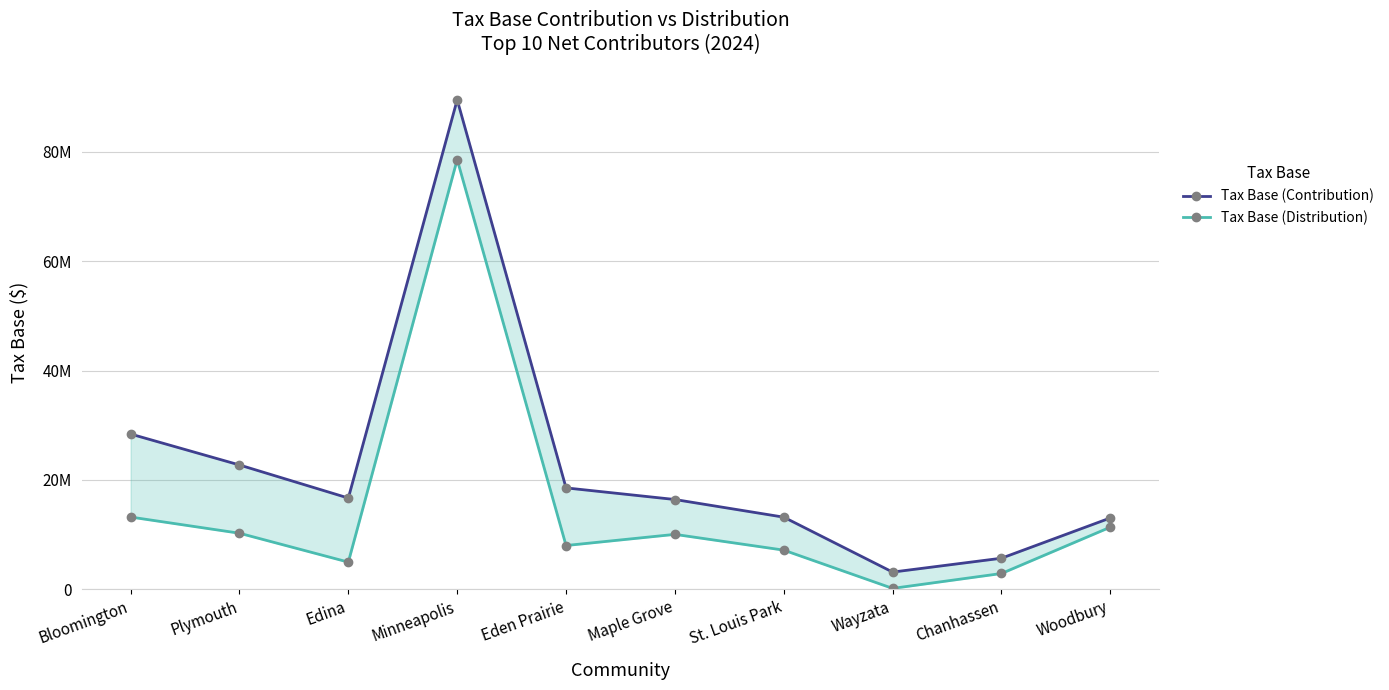

What is the spread (max minus min) of values at Maple Grove?

6370472